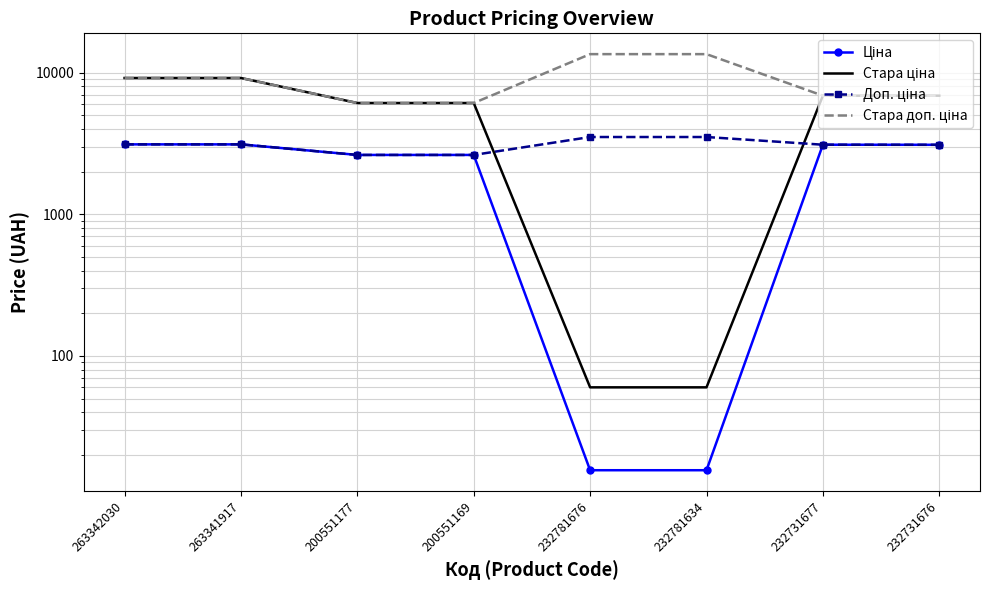

What is the spread (max minus min) of values at 200551177?

3475.2